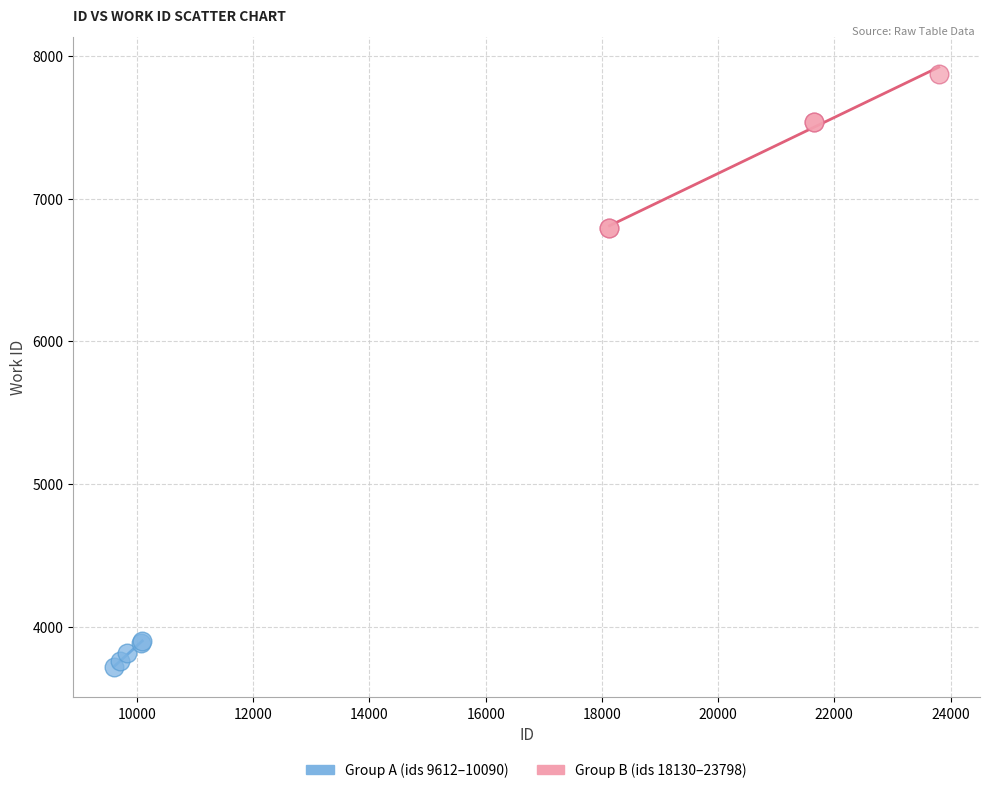

Which series has the widest spread of Y values?

Group B (ids 18130–23798)